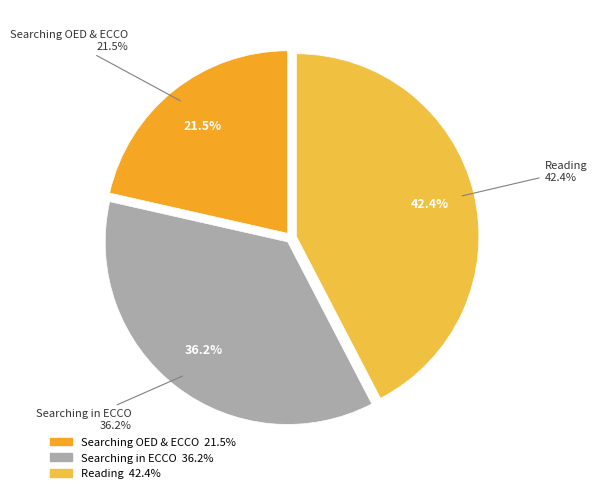

To the nearest percent, what is the difference between the Searching "interiority" in OED and ECCO. and Reading slice percentages?

21%